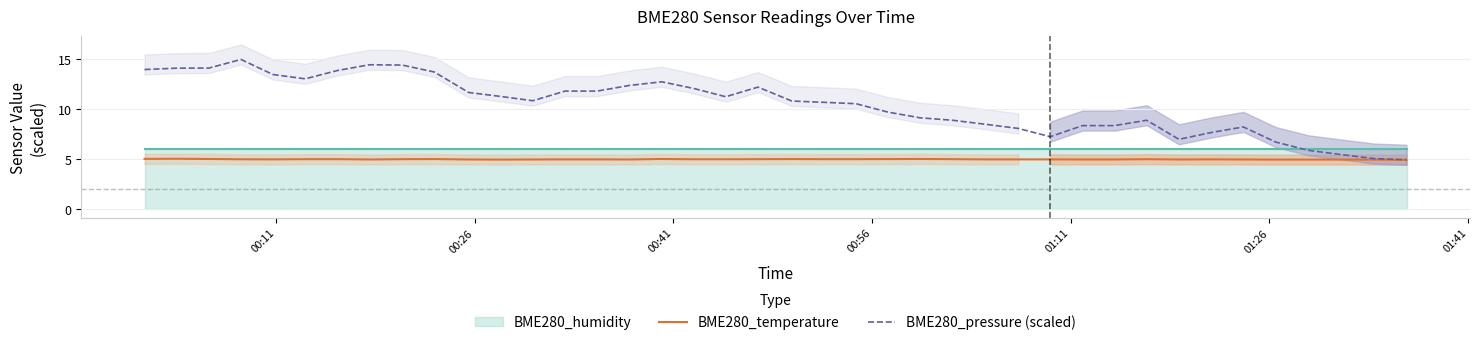

What is the minimum value for BME280_pressure (scaled)?

5.0